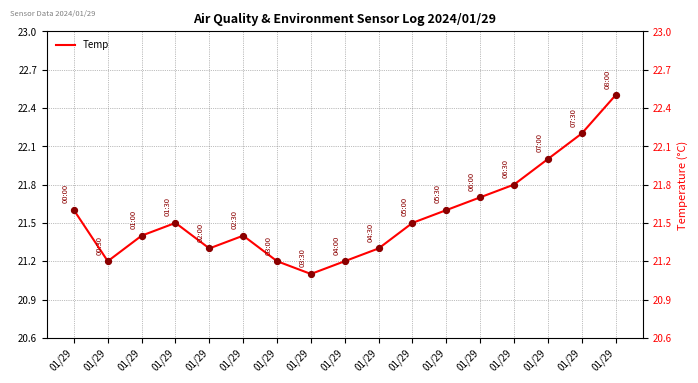

What is the ratio of the value at 01/29 to the value at 01/29?

1.0